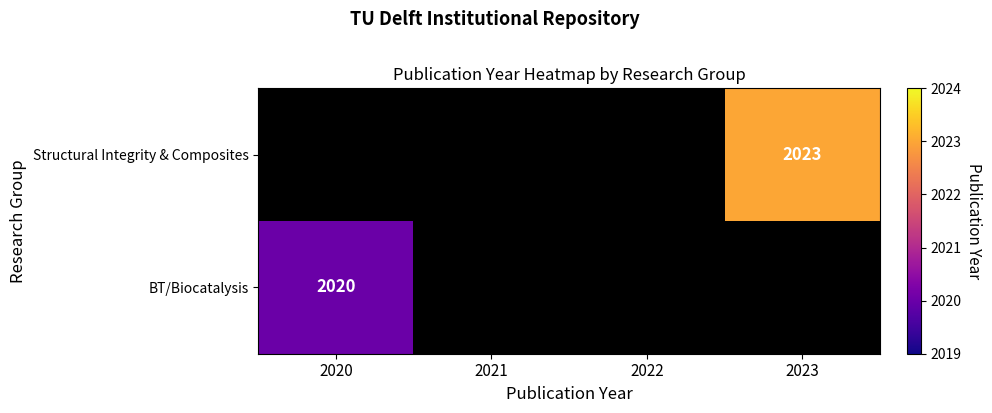

The Structural Integrity & Composites series shows 3597 at 2023. True or false?

False